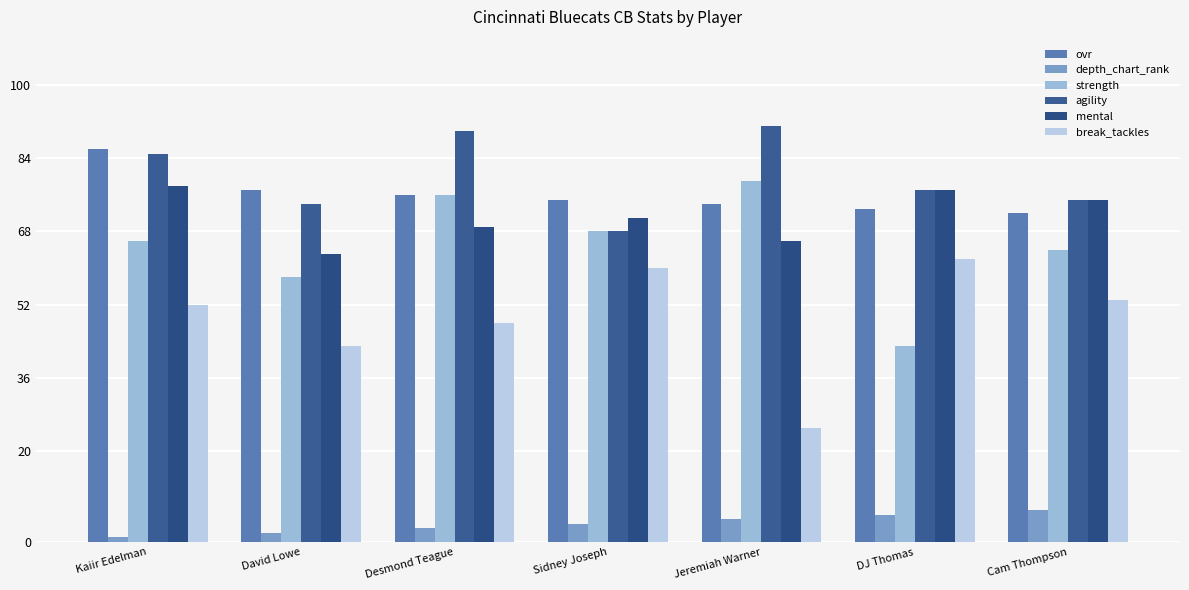

At which label does ovr first exceed 75?

Kaiir Edelman